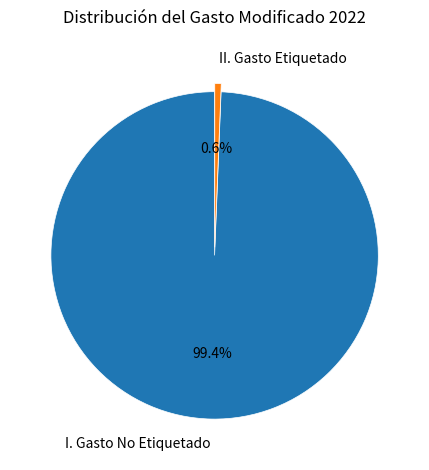

Is there a majority slice in this chart?

Yes